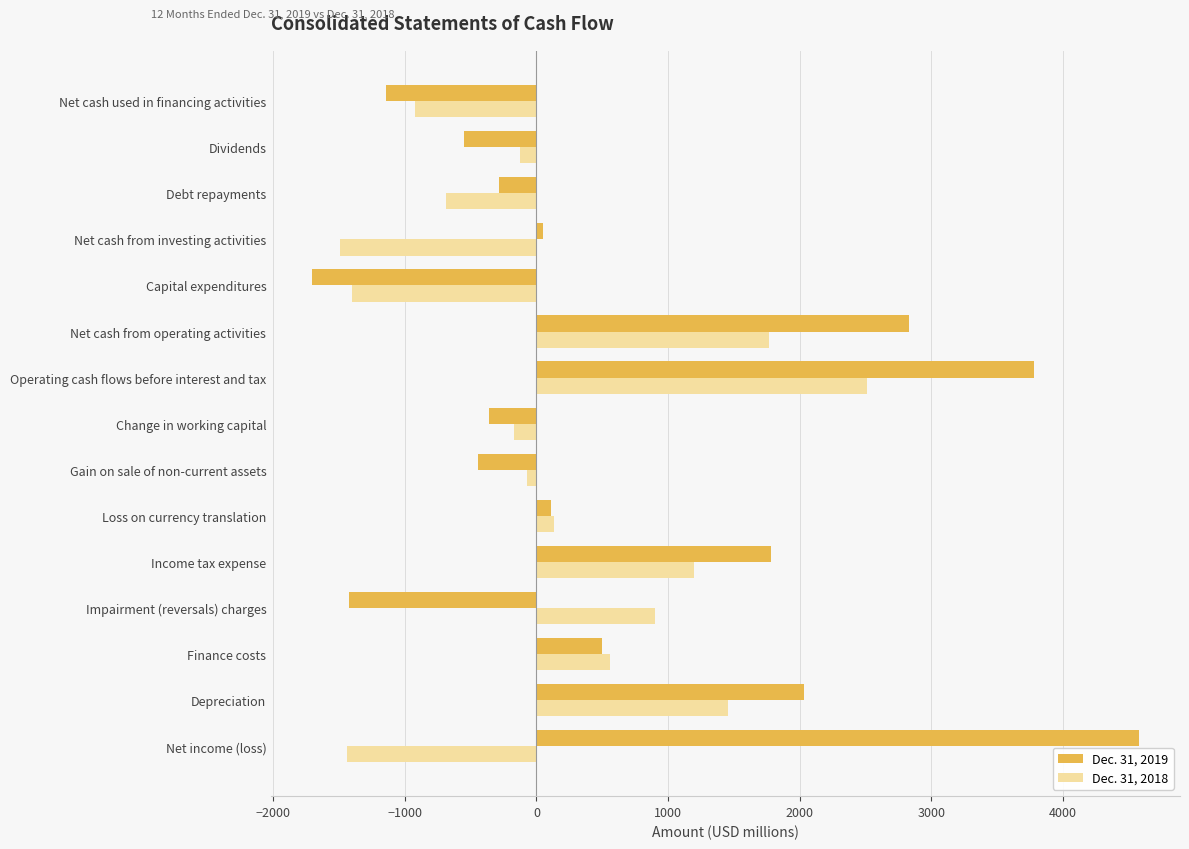

What is the minimum value for Dec. 31, 2018?

-1494